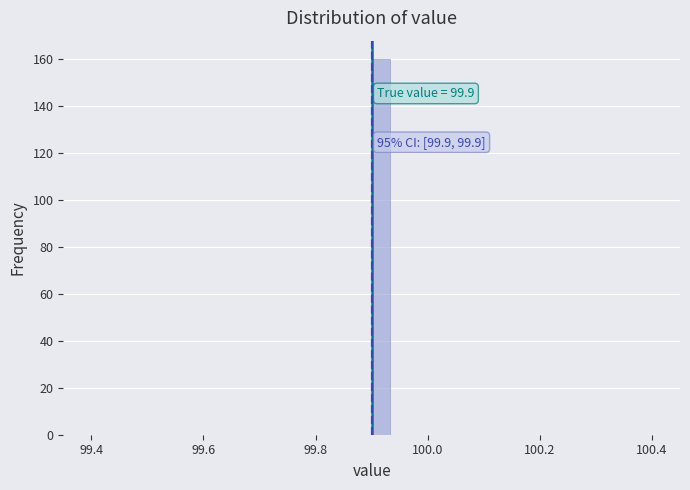

Read against the x-axis, roughly where is the centre of the tallest bar?

99.92